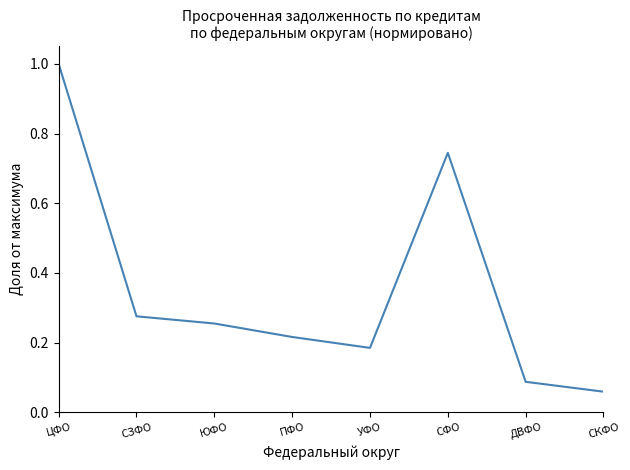

True or false: the data has more than 2 interior local peaks.

False